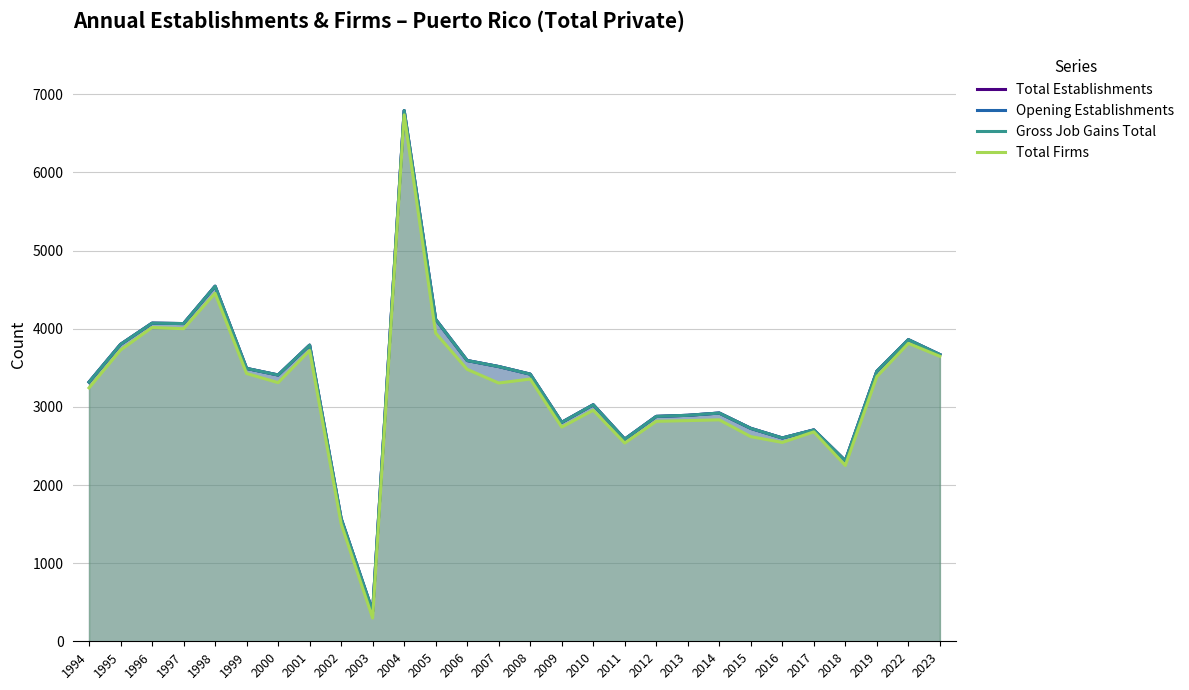

Which series has the largest total across all categories?

Total Establishments